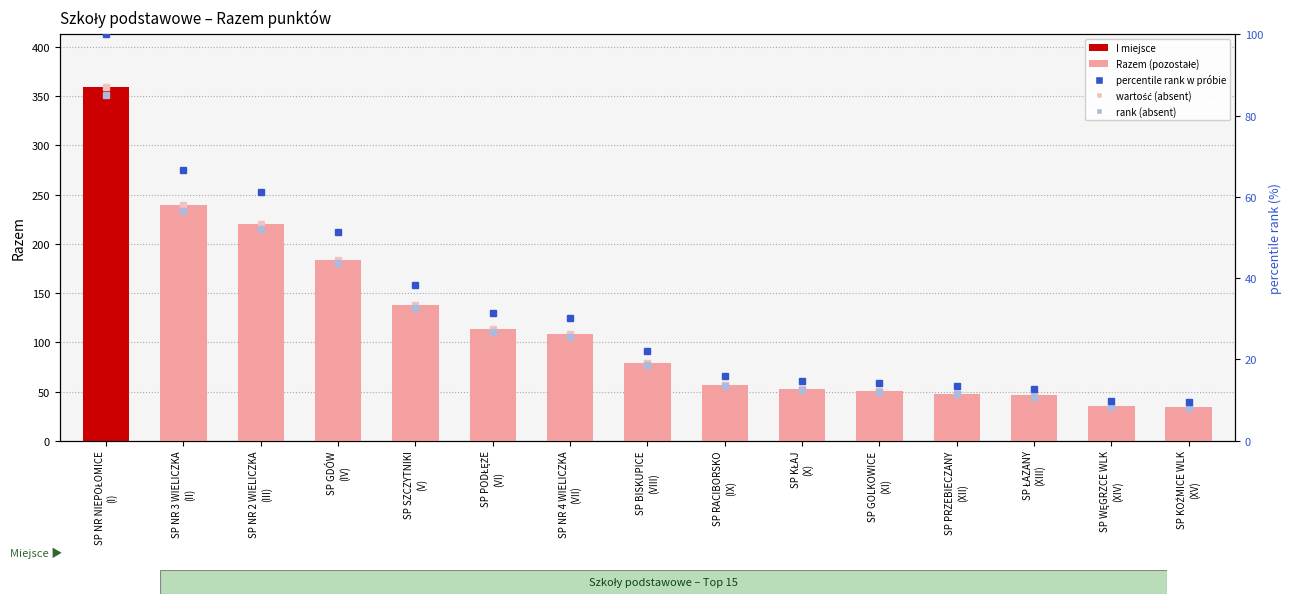

Reading left to right, list all the values displayed in this chart.

359	239	220	184	138	113	108	79	57	53	51	48	46	35	34